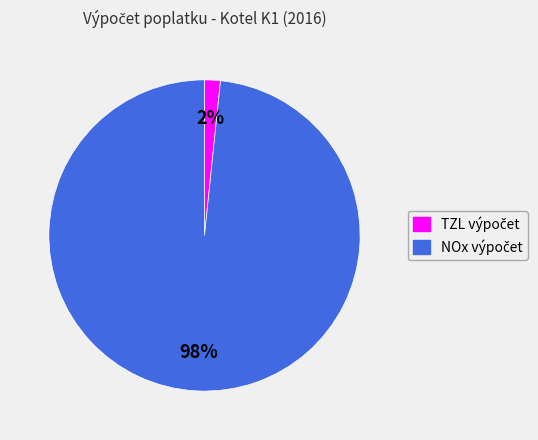

Is there a majority slice in this chart?

Yes